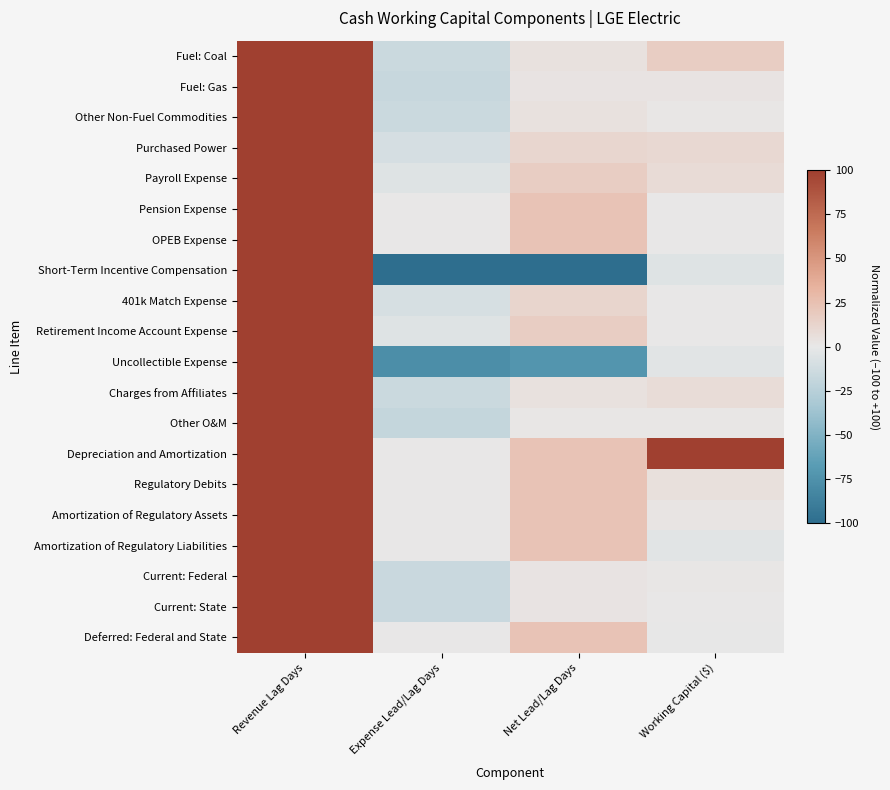

Reading left to right, list all the values displayed in this chart.

Fuel: Coal: Revenue Lag Days=100.0	Expense Lead/Lag Days=-15.5	Net Lead/Lag Days=4.1	Working Capital ($)=16.7
Fuel: Gas: Revenue Lag Days=100.0	Expense Lead/Lag Days=-16.7	Net Lead/Lag Days=2.6	Working Capital ($)=2.5
Other Non-Fuel Commodities: Revenue Lag Days=100.0	Expense Lead/Lag Days=-15.5	Net Lead/Lag Days=4.1	Working Capital ($)=1.2
Purchased Power: Revenue Lag Days=100.0	Expense Lead/Lag Days=-9.8	Net Lead/Lag Days=11.2	Working Capital ($)=9.4
Payroll Expense: Revenue Lag Days=100.0	Expense Lead/Lag Days=-5.1	Net Lead/Lag Days=16.9	Working Capital ($)=8.3
Pension Expense: Revenue Lag Days=100.0	Expense Lead/Lag Days=0.0	Net Lead/Lag Days=23.2	Working Capital ($)=0.1
OPEB Expense: Revenue Lag Days=100.0	Expense Lead/Lag Days=0.0	Net Lead/Lag Days=23.2	Working Capital ($)=0.5
Short-Term Incentive Compensation: Revenue Lag Days=100.0	Expense Lead/Lag Days=-100.0	Net Lead/Lag Days=-100.0	Working Capital ($)=-4.8
401k Match Expense: Revenue Lag Days=100.0	Expense Lead/Lag Days=-9.1	Net Lead/Lag Days=12.0	Working Capital ($)=0.2
Retirement Income Account Expense: Revenue Lag Days=100.0	Expense Lead/Lag Days=-5.1	Net Lead/Lag Days=16.9	Working Capital ($)=0.3
Uncollectible Expense: Revenue Lag Days=100.0	Expense Lead/Lag Days=-77.3	Net Lead/Lag Days=-72.1	Working Capital ($)=-3.2
Charges from Affiliates: Revenue Lag Days=100.0	Expense Lead/Lag Days=-15.5	Net Lead/Lag Days=4.1	Working Capital ($)=7.1
Other O&M: Revenue Lag Days=100.0	Expense Lead/Lag Days=-18.1	Net Lead/Lag Days=0.9	Working Capital ($)=1.3
Depreciation and Amortization: Revenue Lag Days=100.0	Expense Lead/Lag Days=0.0	Net Lead/Lag Days=23.2	Working Capital ($)=100.0
Regulatory Debits: Revenue Lag Days=100.0	Expense Lead/Lag Days=0.0	Net Lead/Lag Days=23.2	Working Capital ($)=5.1
Amortization of Regulatory Assets: Revenue Lag Days=100.0	Expense Lead/Lag Days=0.0	Net Lead/Lag Days=23.2	Working Capital ($)=1.6
Amortization of Regulatory Liabilities: Revenue Lag Days=100.0	Expense Lead/Lag Days=0.0	Net Lead/Lag Days=23.2	Working Capital ($)=-3.1
Current: Federal: Revenue Lag Days=100.0	Expense Lead/Lag Days=-16.3	Net Lead/Lag Days=3.1	Working Capital ($)=1.3
Current: State: Revenue Lag Days=100.0	Expense Lead/Lag Days=-16.3	Net Lead/Lag Days=3.1	Working Capital ($)=0.4
Deferred: Federal and State: Revenue Lag Days=100.0	Expense Lead/Lag Days=0.0	Net Lead/Lag Days=23.2	Working Capital ($)=-0.5